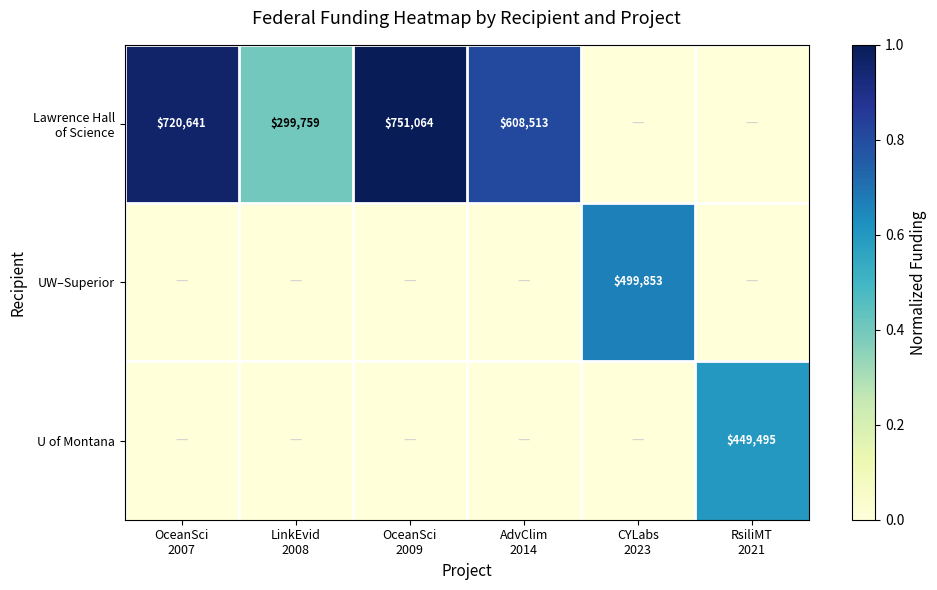

Is the value of UW–Superior at OceanSci 2009 greater than the value of Lawrence Hall of Science at RsiliMT 2021?

No